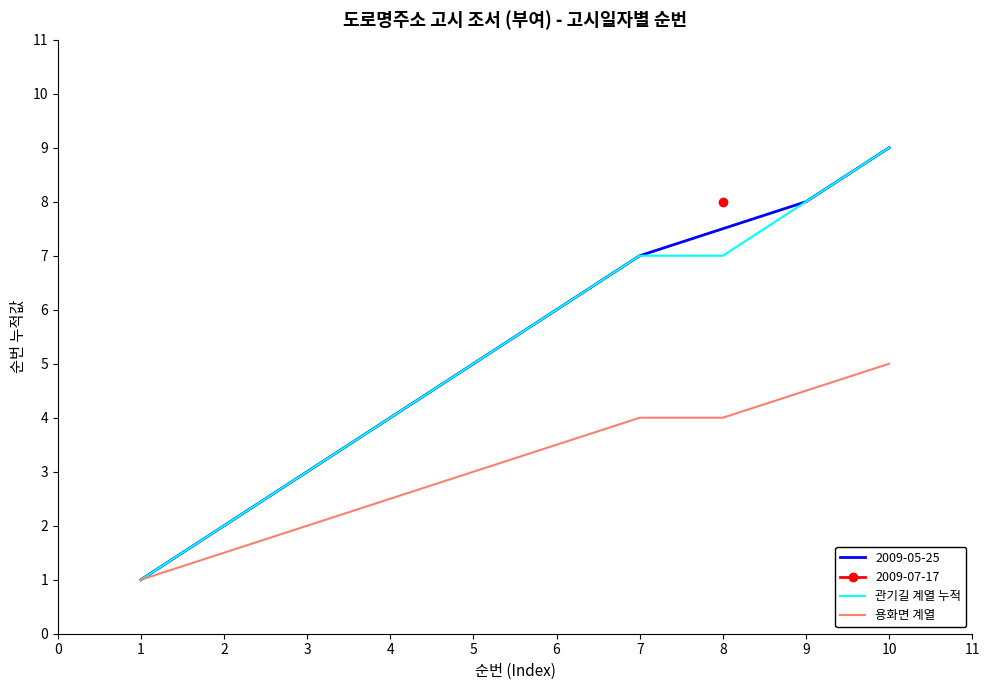

What is the minimum value for 관기길 계열 누적?

1.0